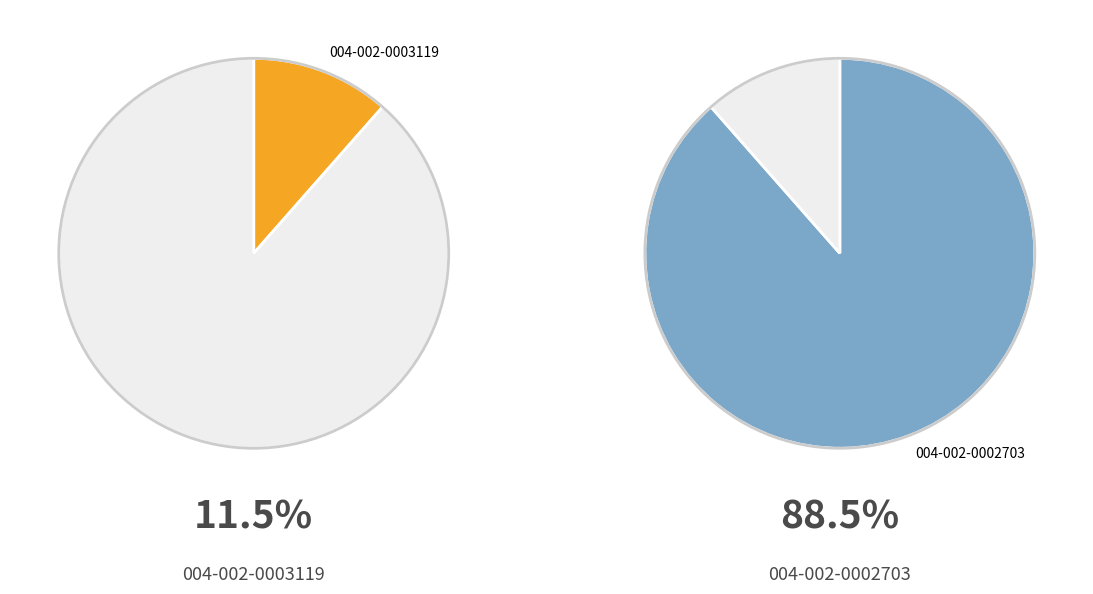

Rank the categories by value from highest to lowest.

004-002-0002703, 004-002-0003119